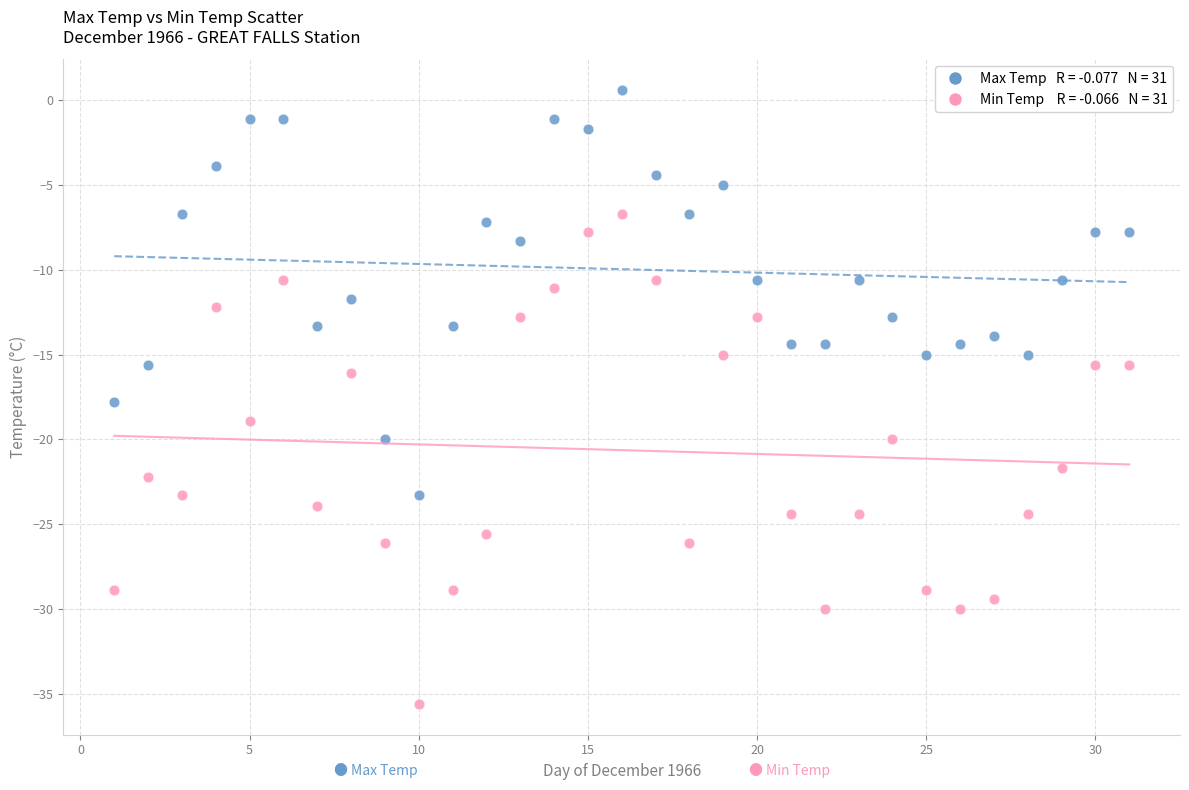

Across all data points, what is the range of X values (max minus min)?

30.0